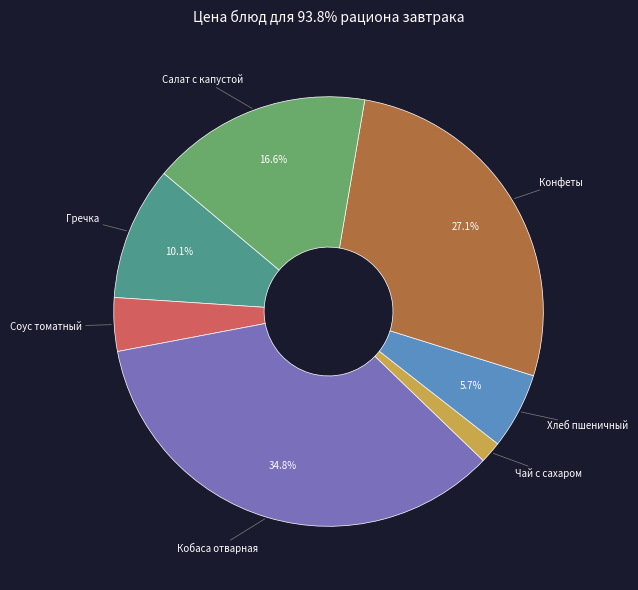

Does Соус томатный represent more than half of the total?

No